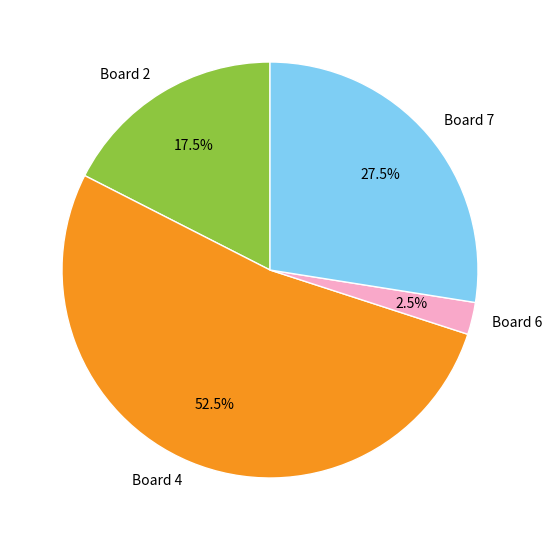

Approximately how many times larger is the value at Board 4 compared to Board 6?

21.0